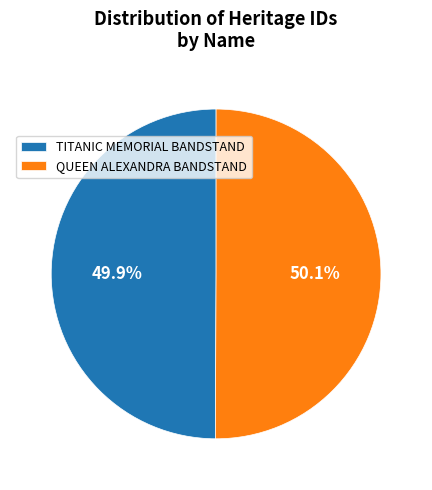

What portion of the pie excludes TITANIC MEMORIAL BANDSTAND?

50.1%